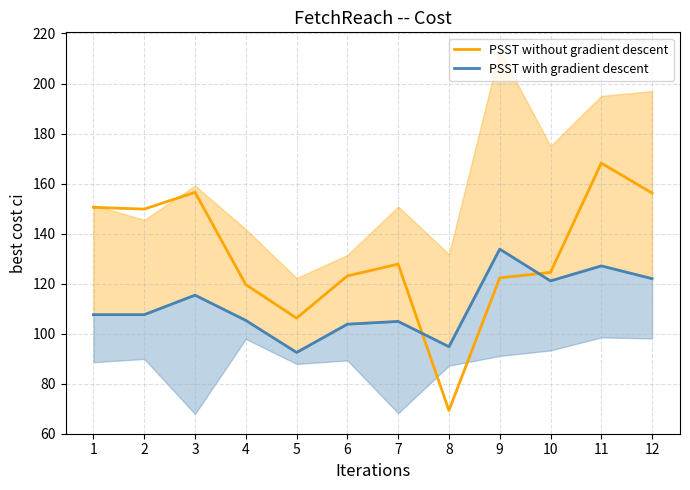

At which category is the sum across all series the highest?

11